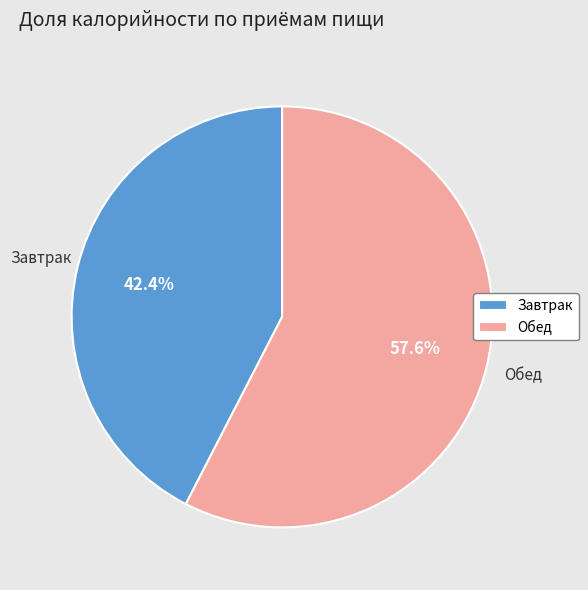

Rank the categories by value from highest to lowest.

Обед, Завтрак